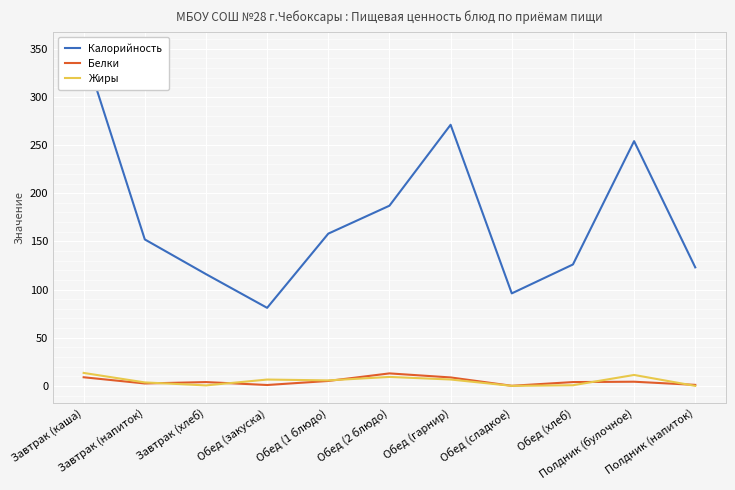

True or false: Калорийность and Жиры cross at least once.

False